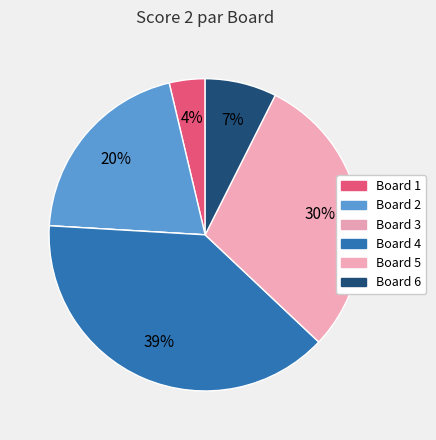

Does any single category account for the majority?

No